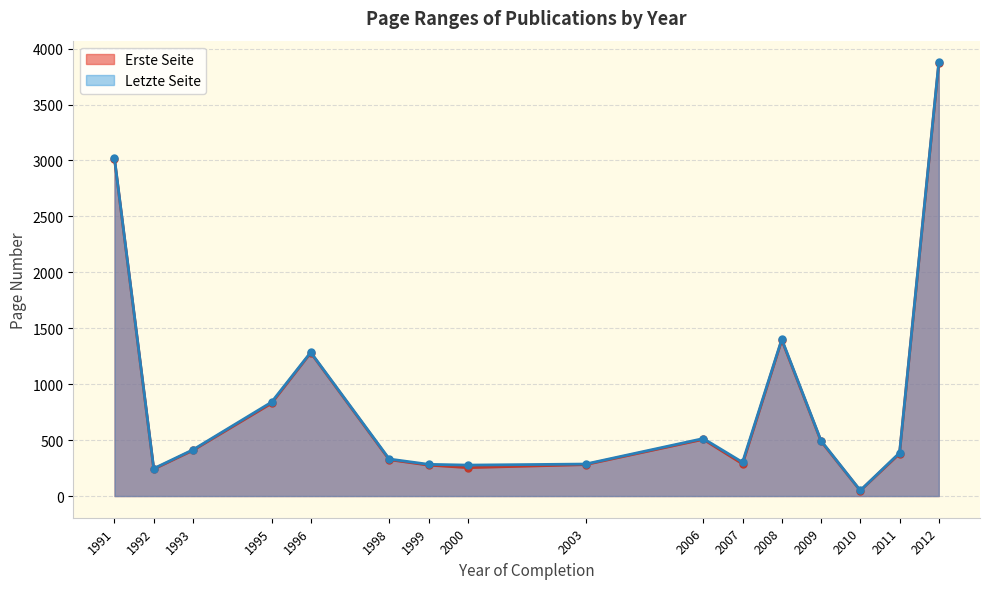

Between 2007 and 1995, which series saw the biggest shift?

Erste Seite